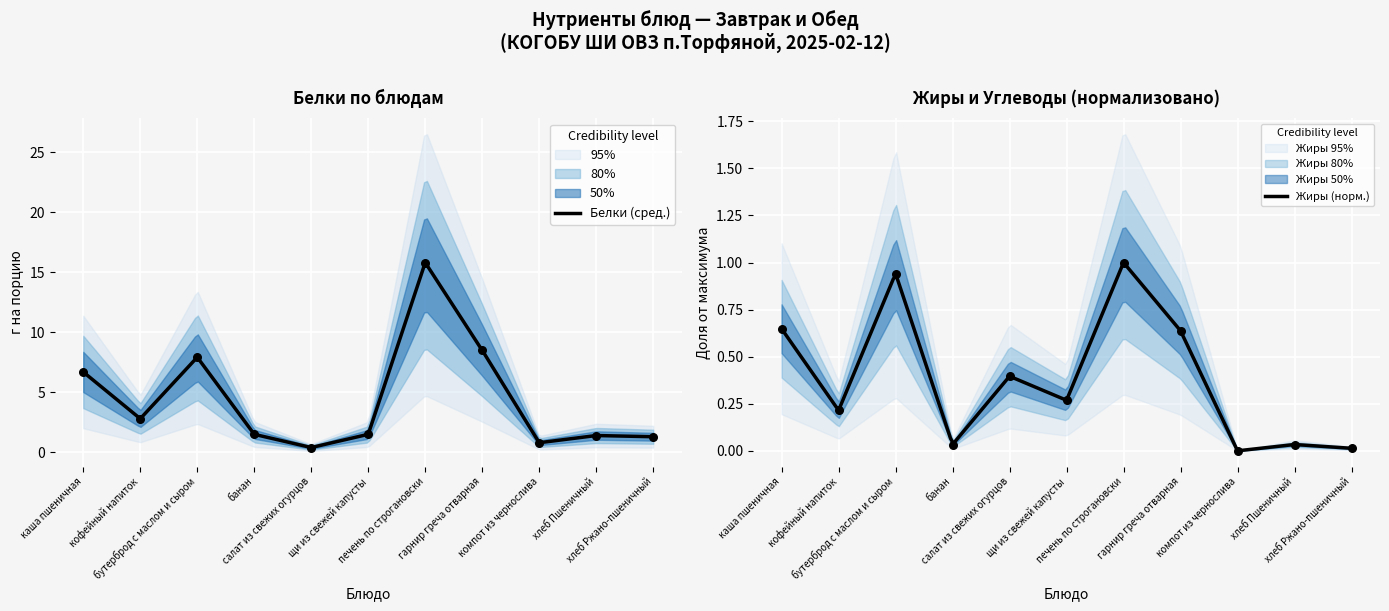

What are all the series names shown in the legend?

Белки, Жиры